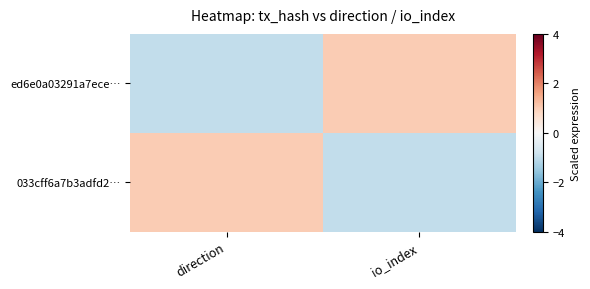

At which category does the chart reach its peak across all series?

io_index